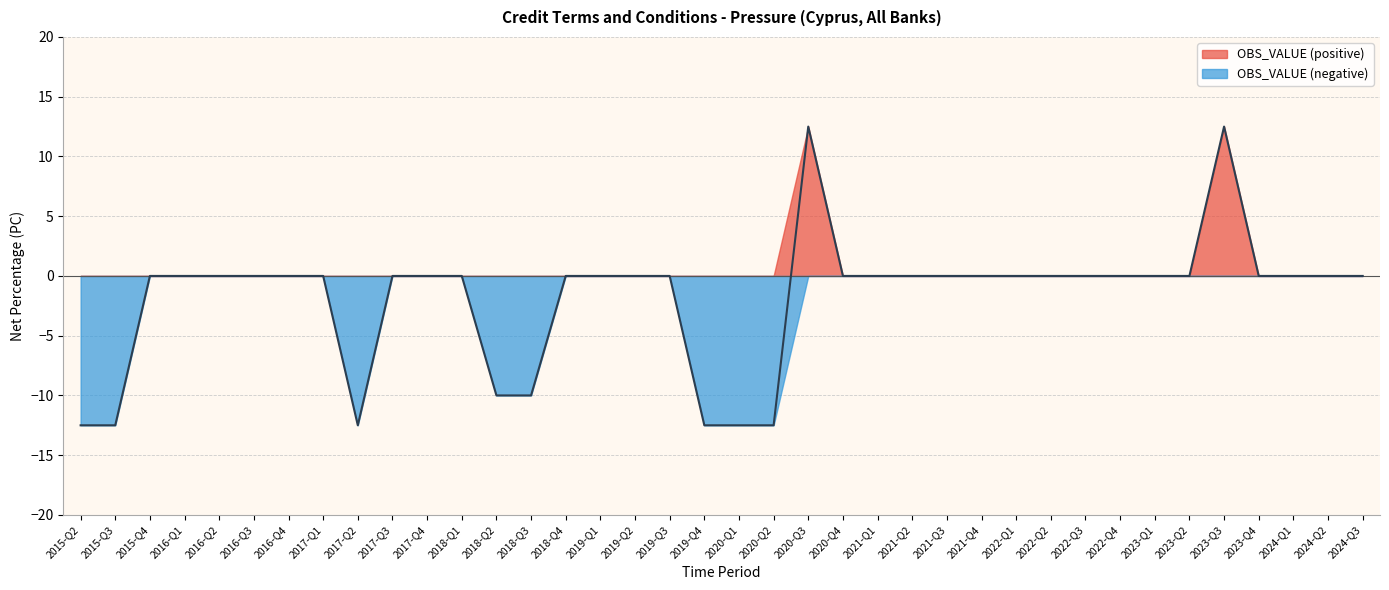

Rank the categories by value from lowest to highest.

2015-Q2, 2015-Q3, 2017-Q2, 2019-Q4, 2020-Q1, 2020-Q2, 2018-Q2, 2018-Q3, 2015-Q4, 2016-Q1, 2016-Q2, 2016-Q3, 2016-Q4, 2017-Q1, 2017-Q3, 2017-Q4, 2018-Q1, 2018-Q4, 2019-Q1, 2019-Q2, 2019-Q3, 2020-Q4, 2021-Q1, 2021-Q2, 2021-Q3, 2021-Q4, 2022-Q1, 2022-Q2, 2022-Q3, 2022-Q4, 2023-Q1, 2023-Q2, 2023-Q4, 2024-Q1, 2024-Q2, 2024-Q3, 2020-Q3, 2023-Q3